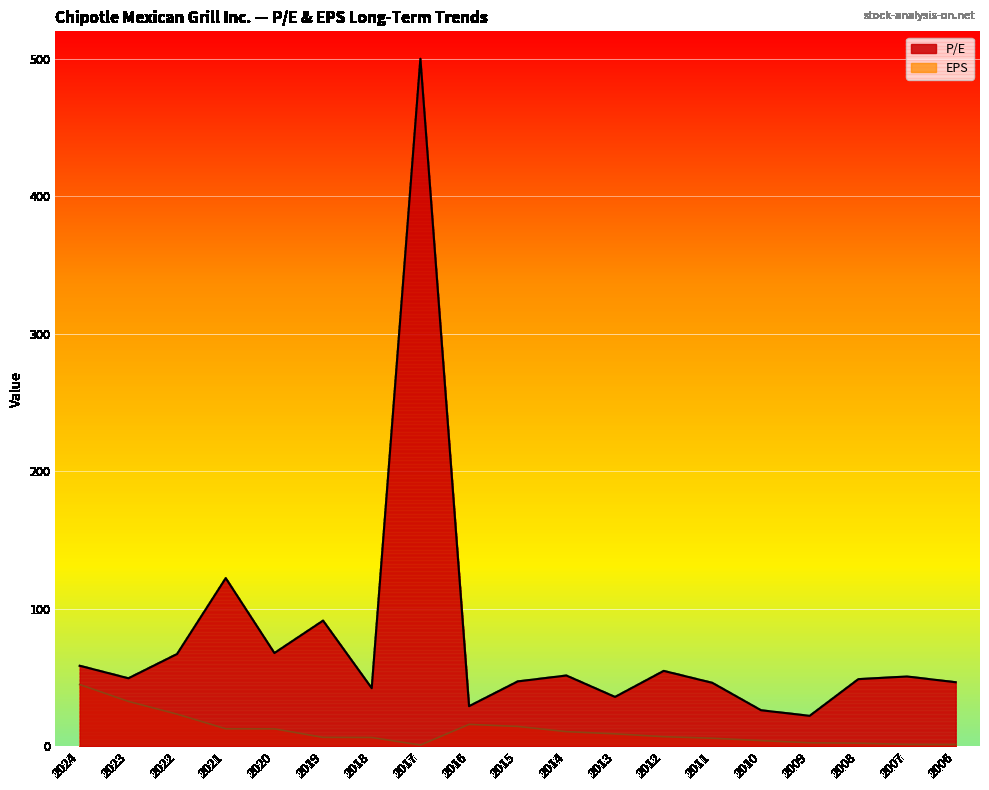

What is the average value of the EPS series?

11.2